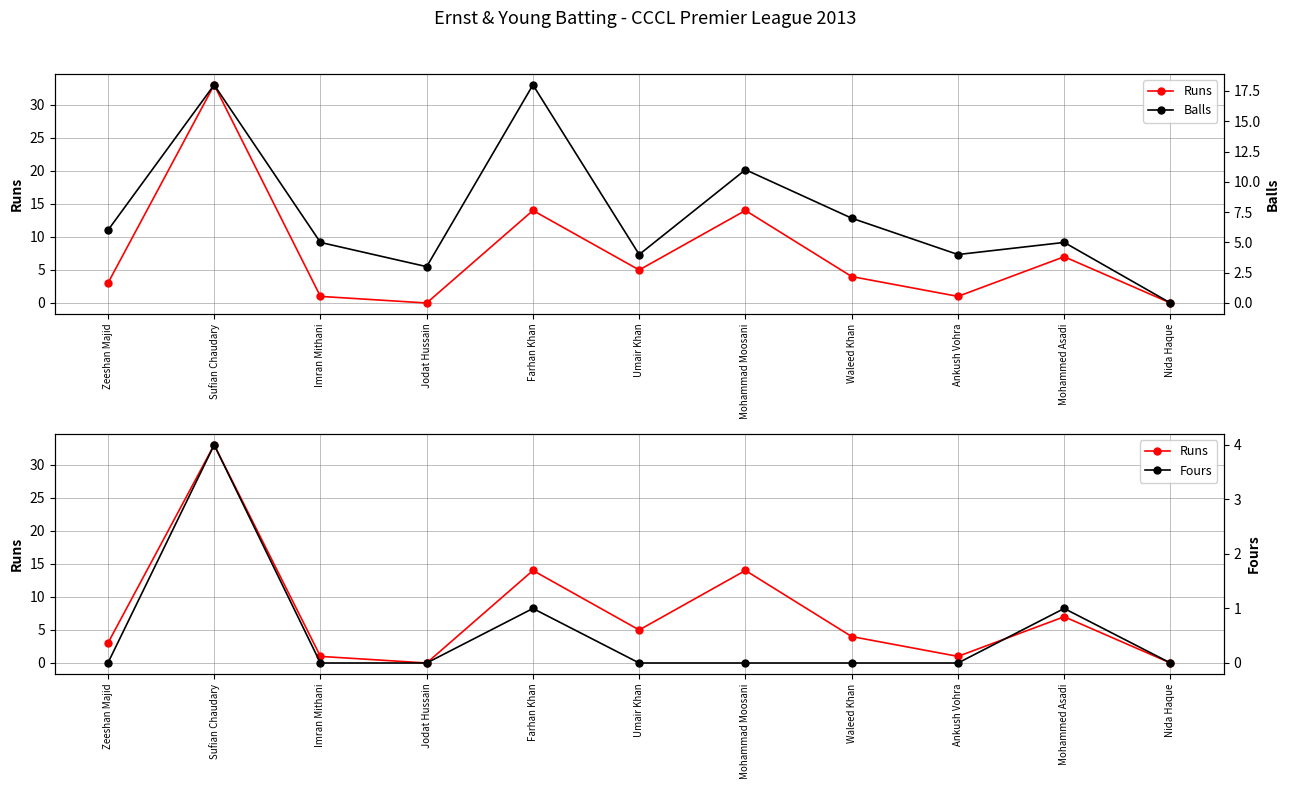

Which has a higher value, Umair Khan or Sufian Chaudary?

Sufian Chaudary